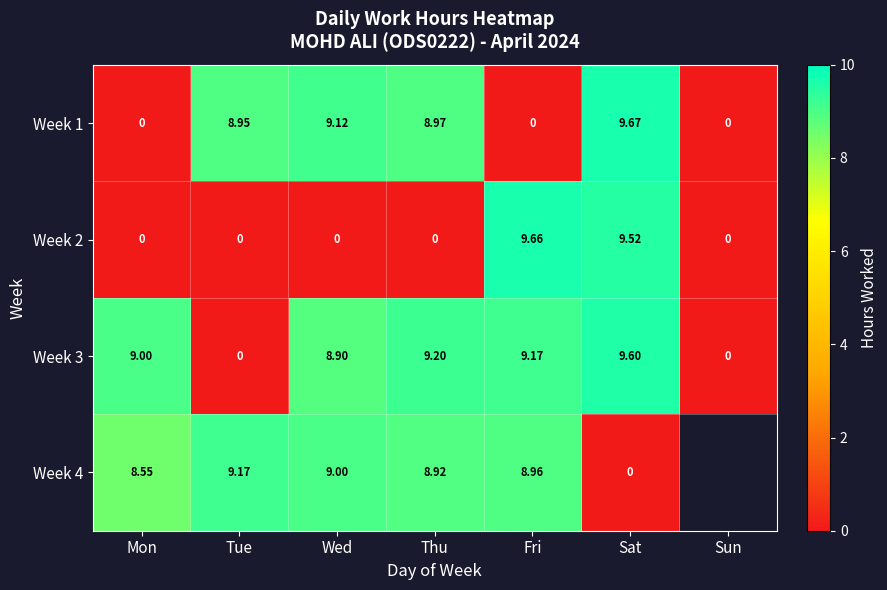

What is the difference between the second highest and minimum values in the Week 2 series?

9.5